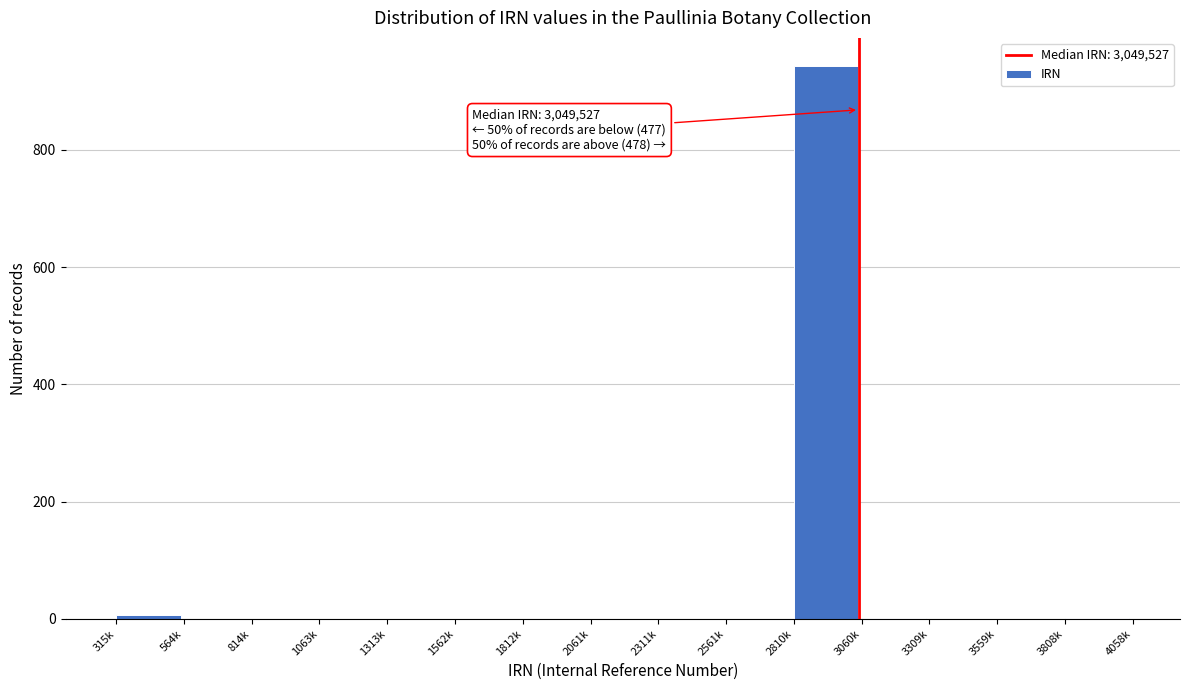

What is the sum of all values?

955